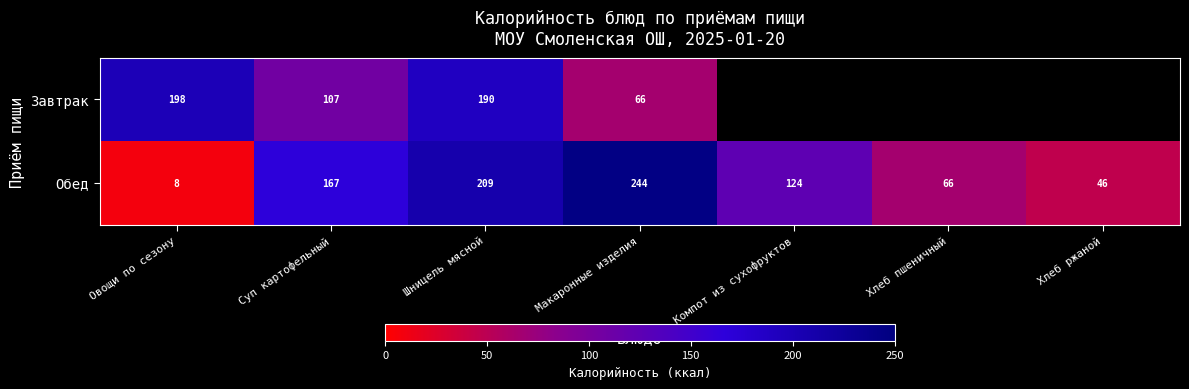

What is the difference between the highest and lowest values at Овощи по сезону?

190.0